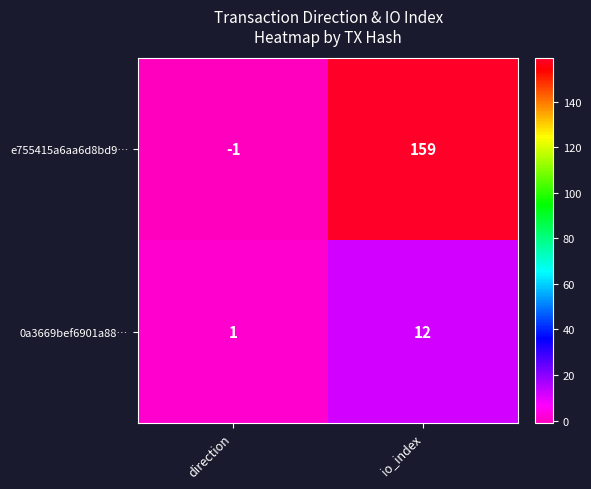

What is the difference between the highest and lowest values at io_index?

147